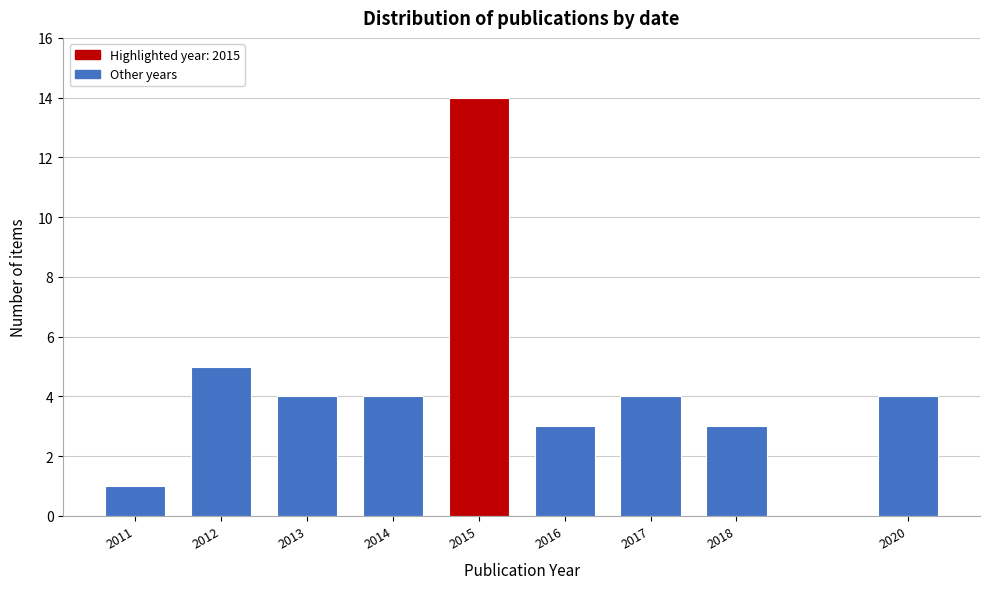

Reading left to right, extract all data points from this chart.

2011=1	2012=5	2013=4	2014=4	2015=14	2016=3	2017=4	2018=3	2020=4